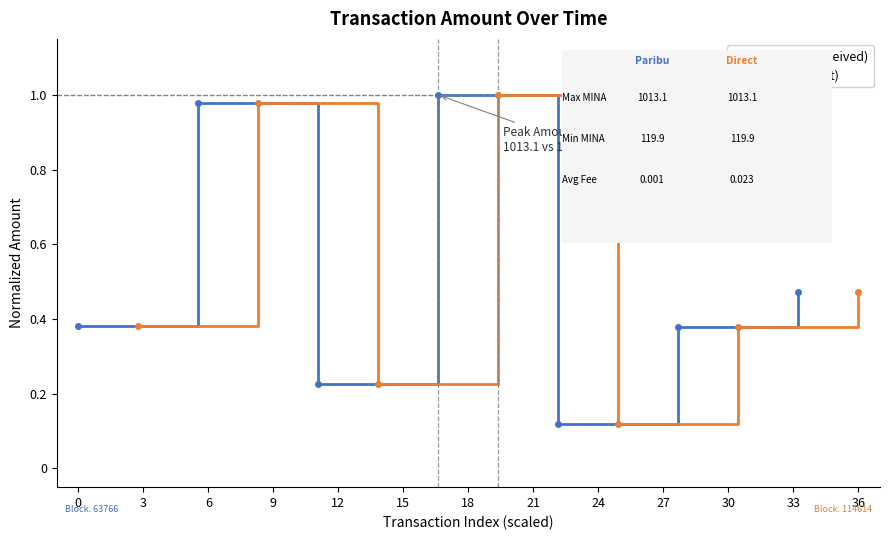

Reading left to right, transcribe all the data shown in this chart.

Paribu (Received): 0.4	1.0	0.2	1.0	0.1	0.4	0.5
Direct (Sent): 0.4	1.0	0.2	1.0	0.1	0.4	0.5